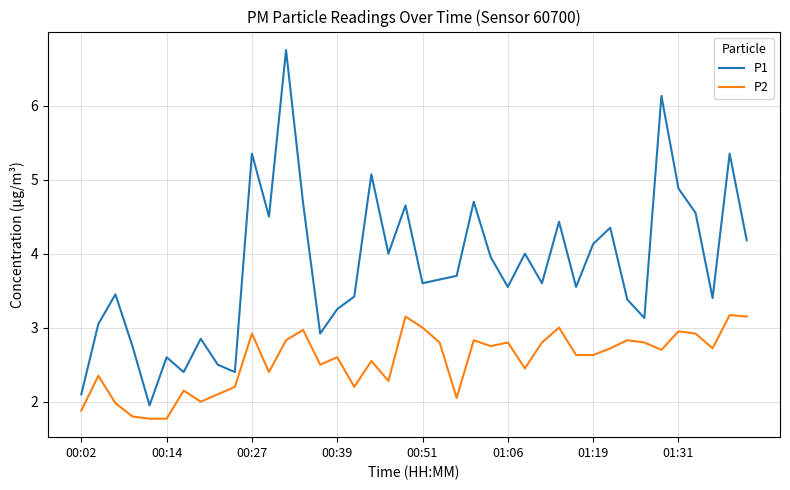

Rank the series by their average value, from lowest to highest.

P2, P1